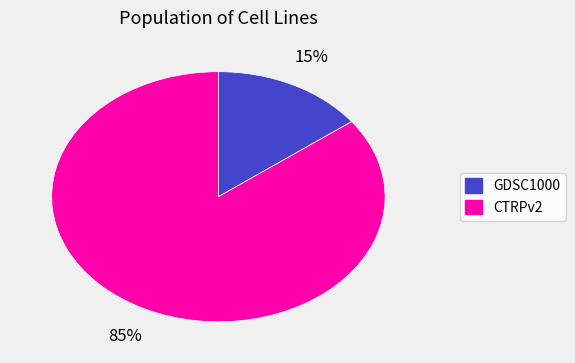

Does any single category account for the majority?

Yes